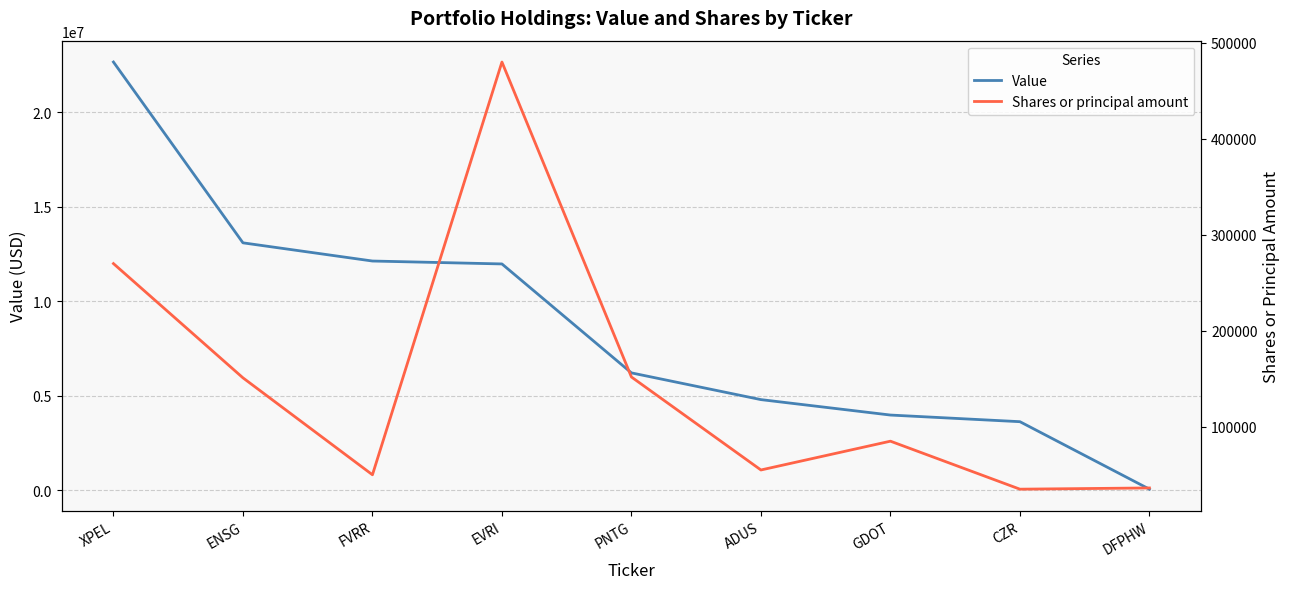

Reading left to right, transcribe all the data shown in this chart.

Value: 22646000	13087000	12125000	11971000	6211000	4798000	3982000	3631000	63000
Shares or principal amount: 270009	151000	50000	480000	151859	55000	85000	35000	36280